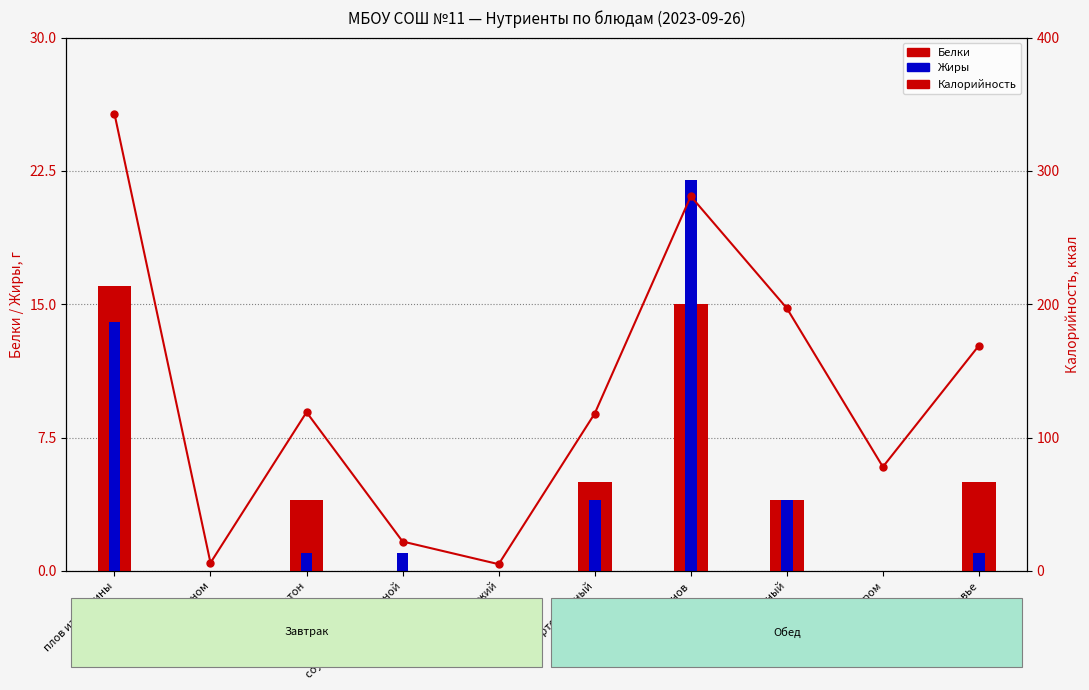

What is the maximum value for Белки?

16